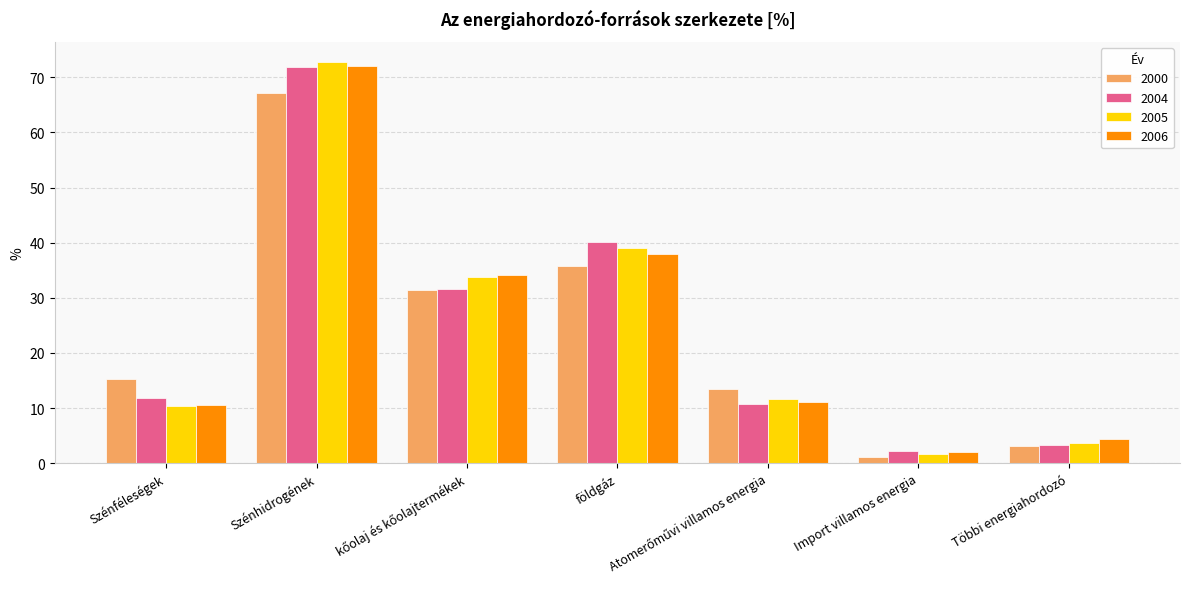

What is the highest value of the 2004 series?

71.8